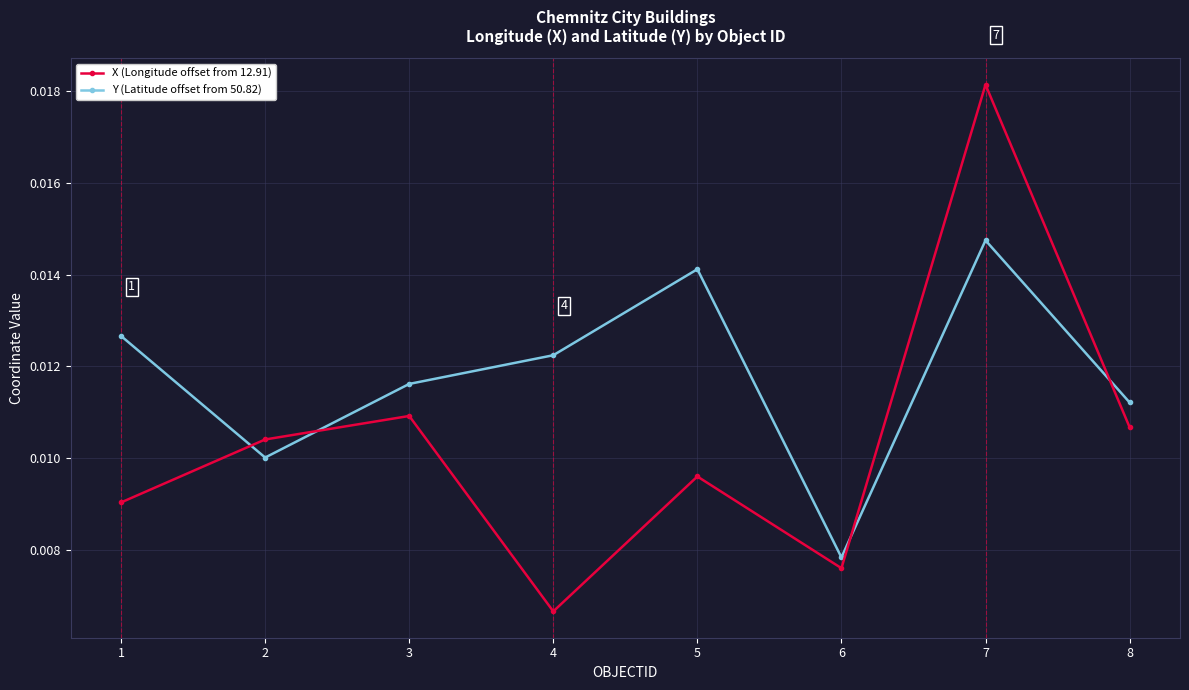

Rank the series by their maximum value, from lowest to highest.

Y (Latitude offset from 50.82), X (Longitude offset from 12.91)